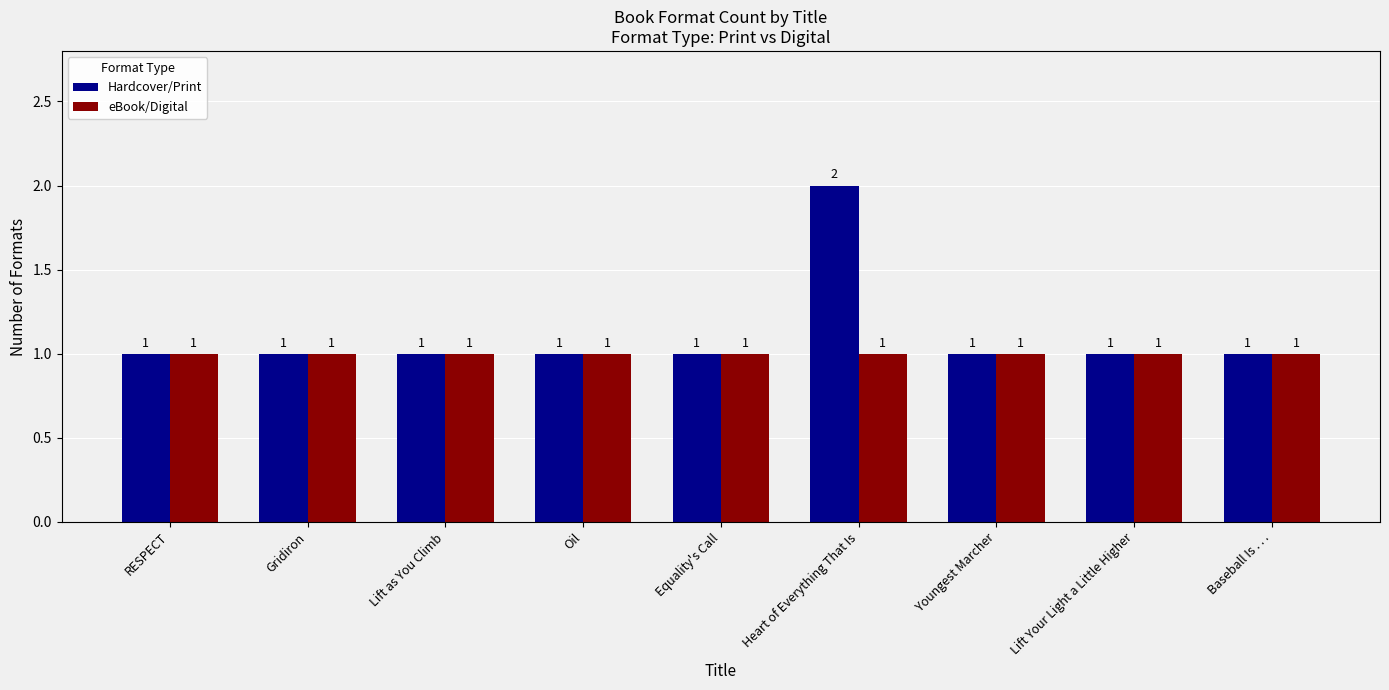

Which label corresponds to the largest value in the chart?

Heart of Everything That Is